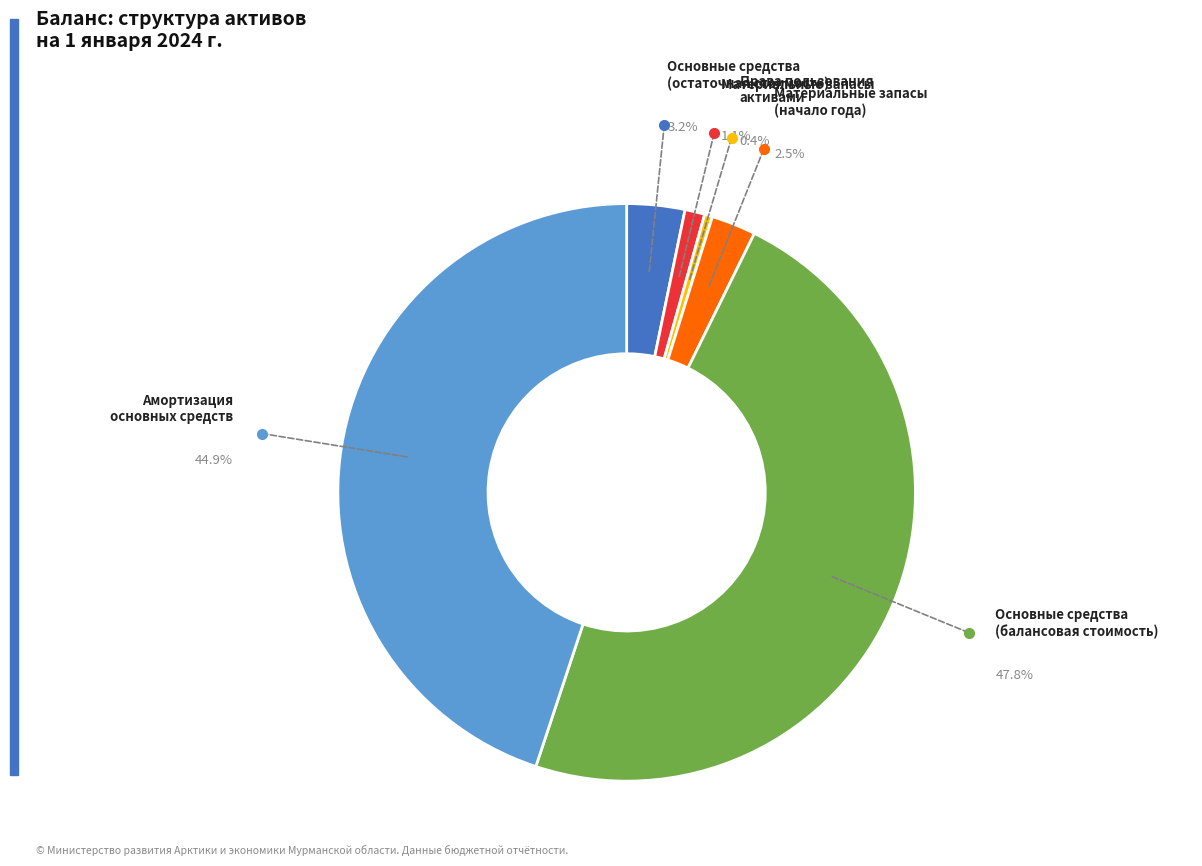

To the nearest percent, what is the combined percentage of Основные средства
(балансовая стоимость) and Амортизация
основных средств?

93%